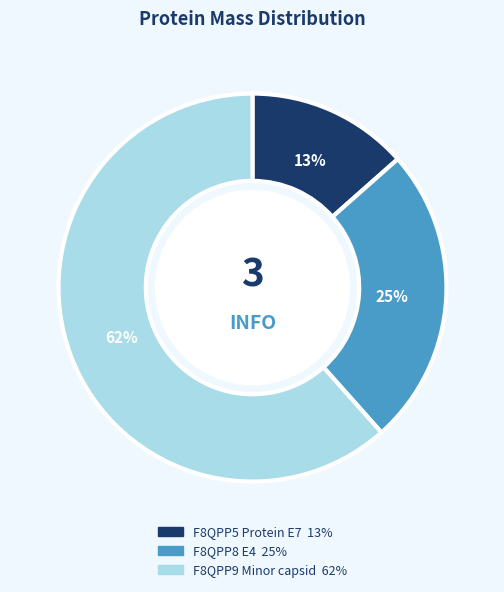

How many slices are in this pie chart?

3